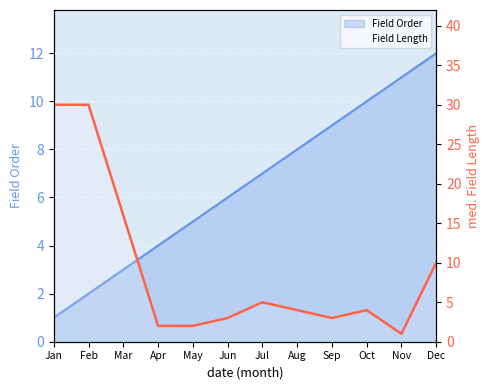

What is the value of the Field Order point at the 12th from the left?

12